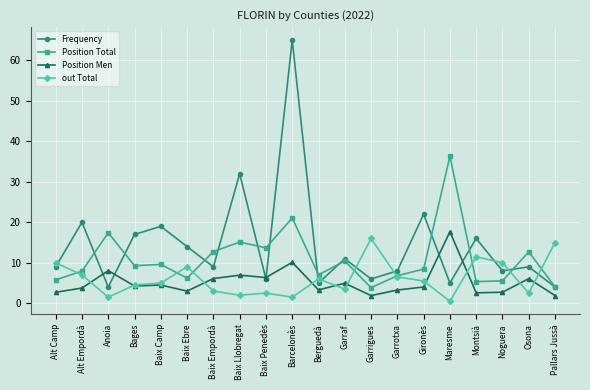

At Noguera, list the series in order from smallest to largest.

Position Men, Position Total, Frequency, out Total